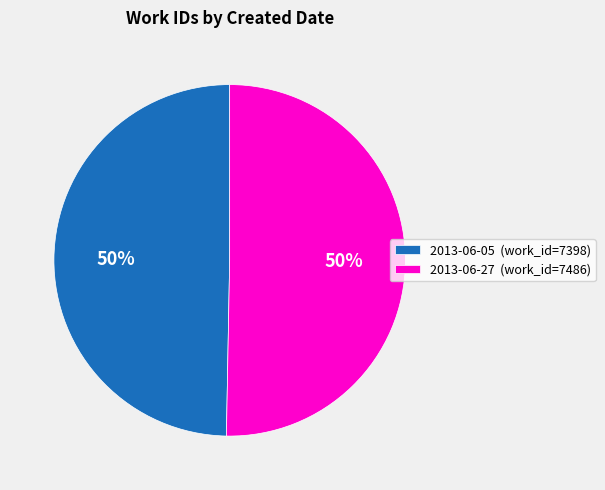

What percentage is the 2013-06-27 (work_id=7486) slice, to the nearest percent?

50%